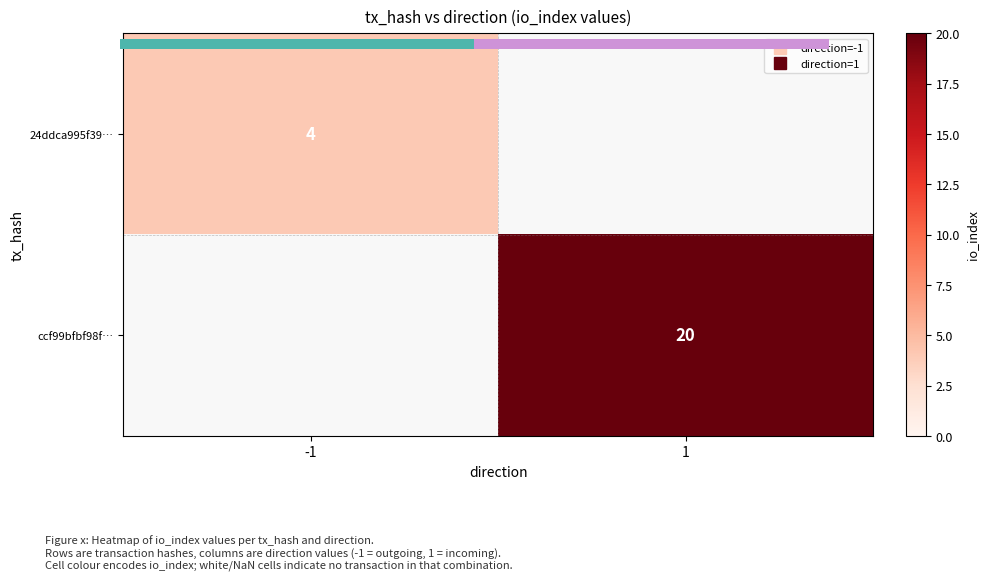

At how many categories does at least one series exceed 8?

1